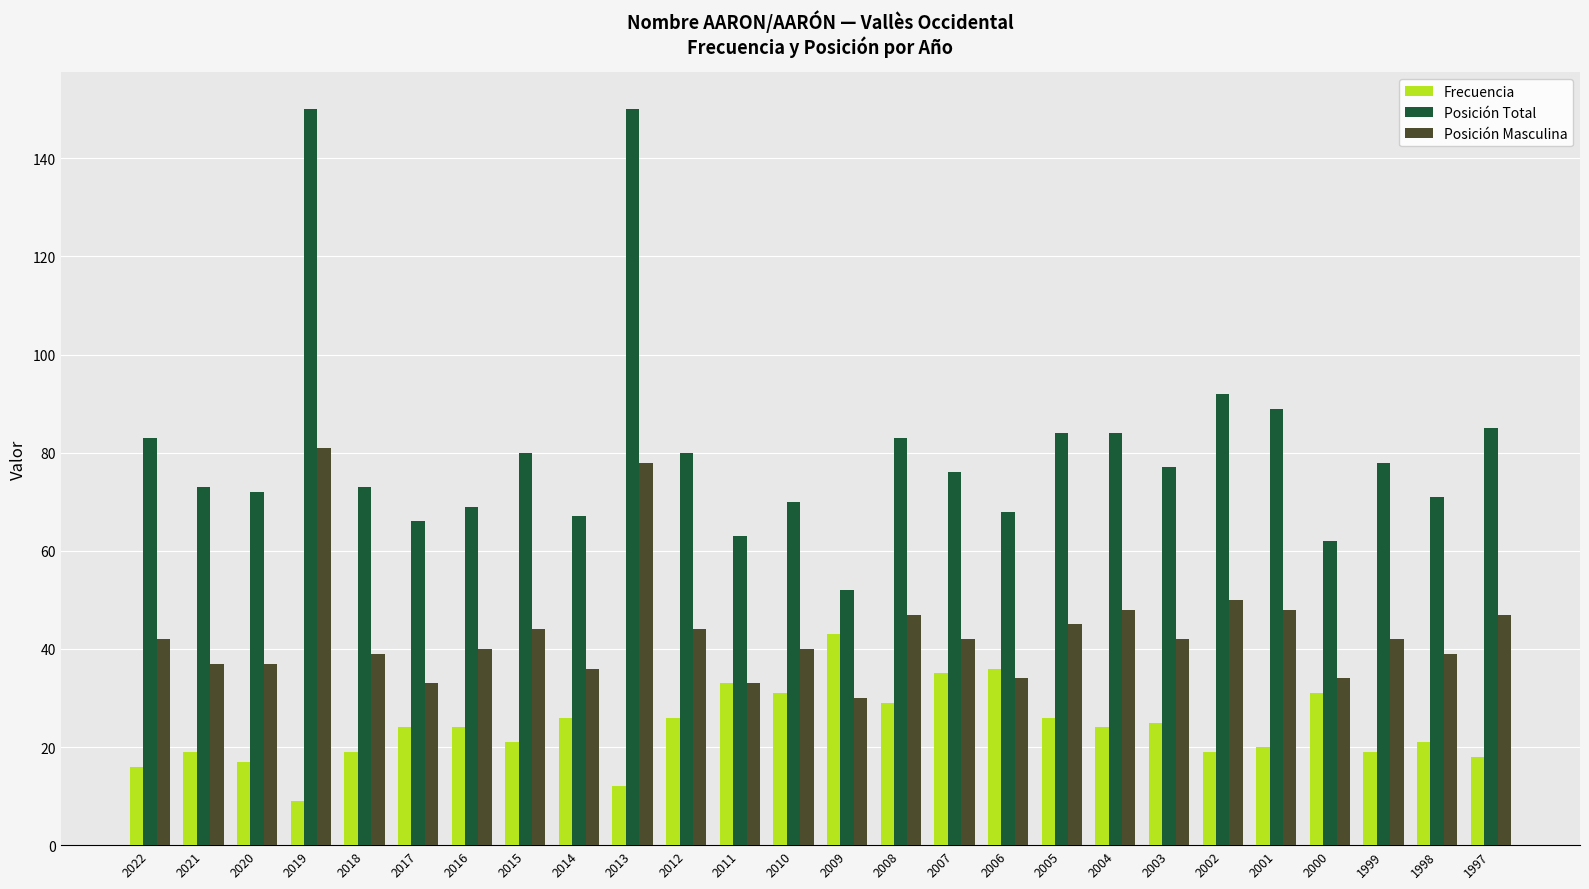

What is the maximum value for Frecuencia?

43